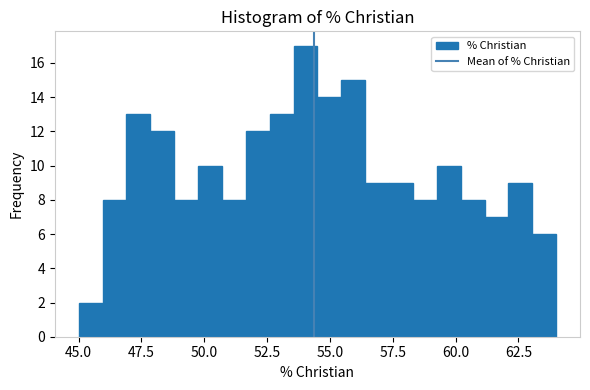

Read against the x-axis, roughly where is the centre of the tallest bar?

54.0